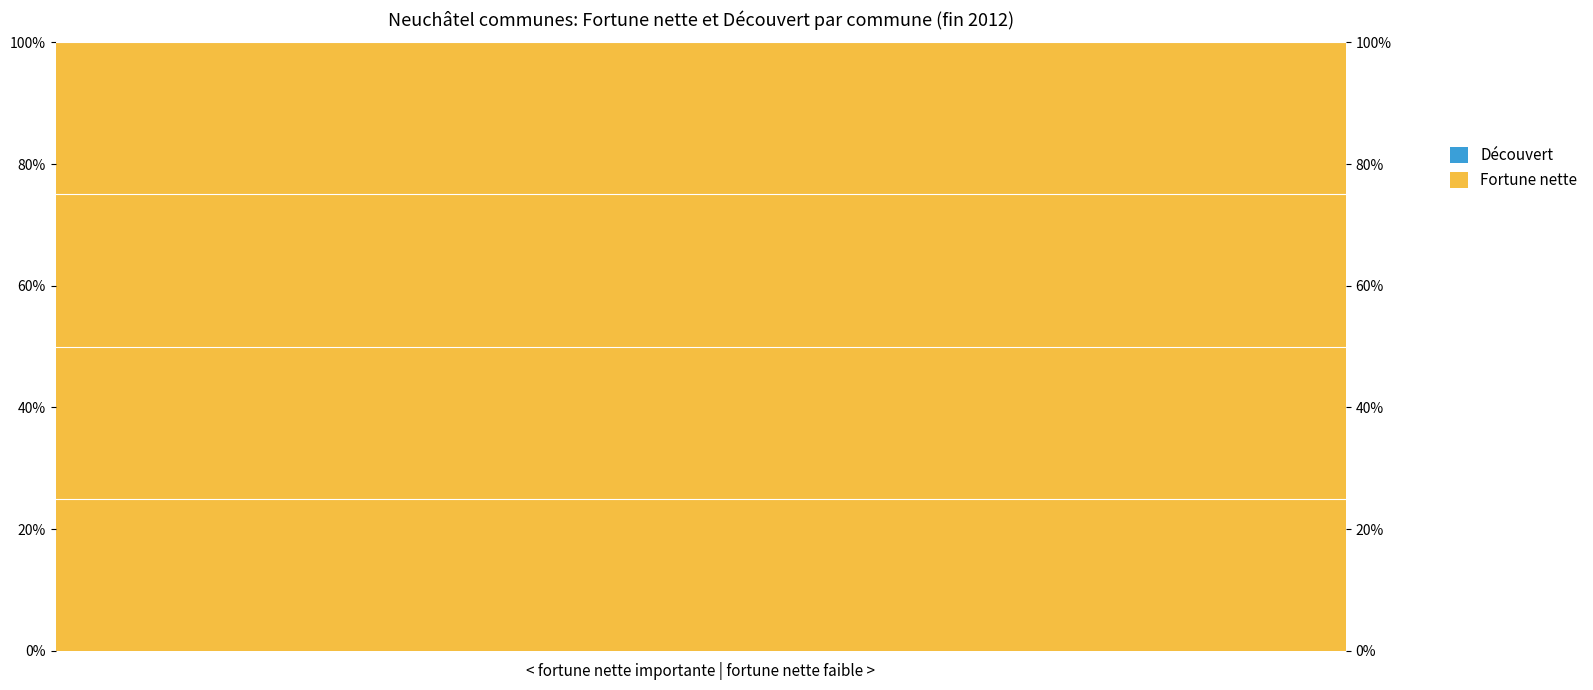

Reading left to right, transcribe all the data shown in this chart.

Fortune nette: 0=100	1=100	2=100	3=100	4=100	5=100	6=100	7=100	8=100	9=100	10=100	11=100	12=100	13=100	14=100	15=100	16=100	17=100	18=100	19=100	20=100	21=100	22=100	23=100	24=100	25=100	26=100	27=100	28=100	29=100	30=100	31=100	32=100	33=100	34=100	35=100	36=100
Découvert: 0=0	1=0	2=0	3=0	4=0	5=0	6=0	7=0	8=0	9=0	10=0	11=0	12=0	13=0	14=0	15=0	16=0	17=0	18=0	19=0	20=0	21=0	22=0	23=0	24=0	25=0	26=0	27=0	28=0	29=0	30=0	31=0	32=0	33=0	34=0	35=0	36=0